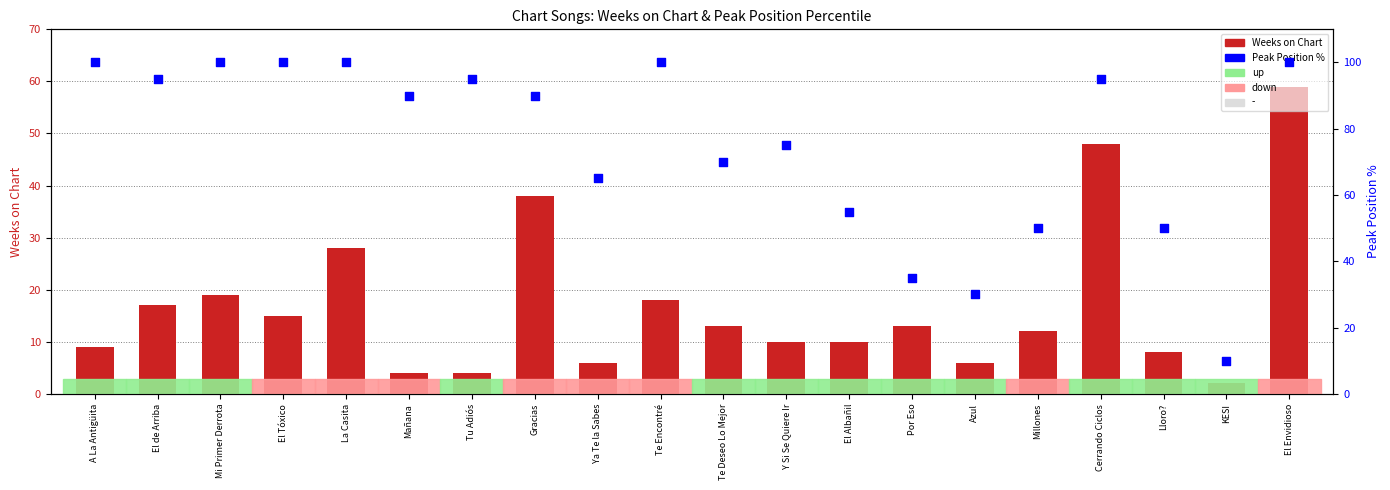

At which category is the sum across all series the highest?

El Envidioso